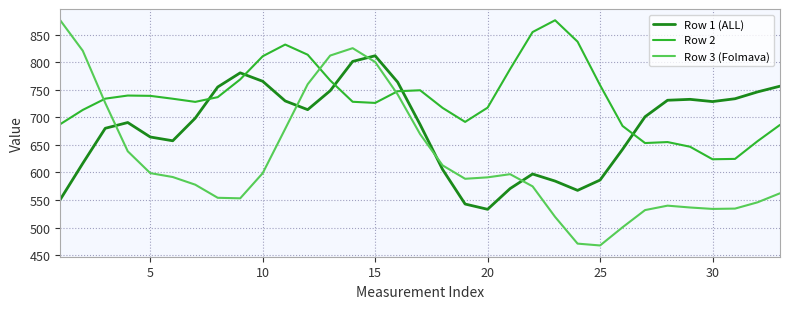

Which series has the largest range (max minus min)?

Row 3 (Folmava)